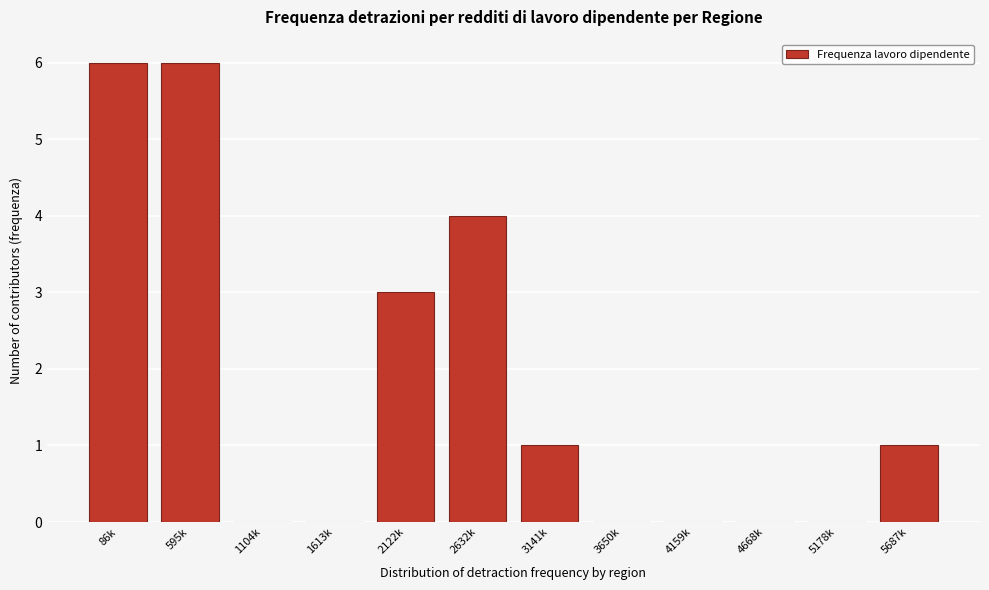

Reading right to left, list all the values displayed in this chart.

5687k=1	5178k=0	4668k=0	4159k=0	3650k=0	3141k=1	2632k=4	2122k=3	1613k=0	1104k=0	595k=6	86k=6